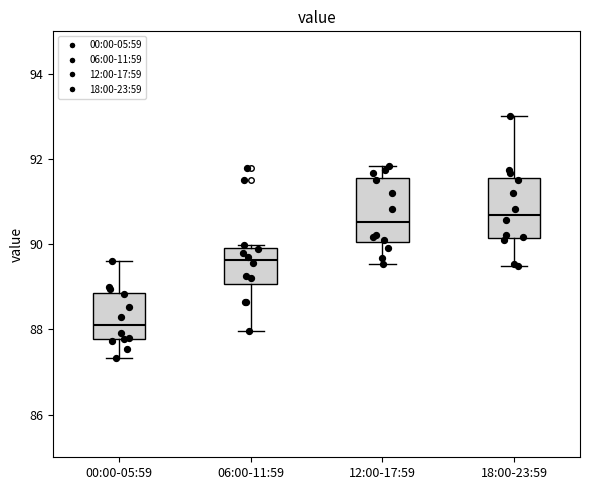

Reading left to right, read every box against the y-axis: the position of its median line, the range the box covers, and the ends of its whiskers. The values are not printed on the chart, so give them approximately, as read against the axis.

00:00-05:59: median 88.2, box 87.8 to 88.8, whiskers 87.4 to 89.6
06:00-11:59: median 89.6, box 89.0 to 90.0, whiskers 88.0 to 90.0 (just above the box's upper edge)
12:00-17:59: median 90.6, box 90.0 to 91.6, whiskers 89.6 to 91.8
18:00-23:59: median 90.6, box 90.2 to 91.6, whiskers 89.4 to 93.0